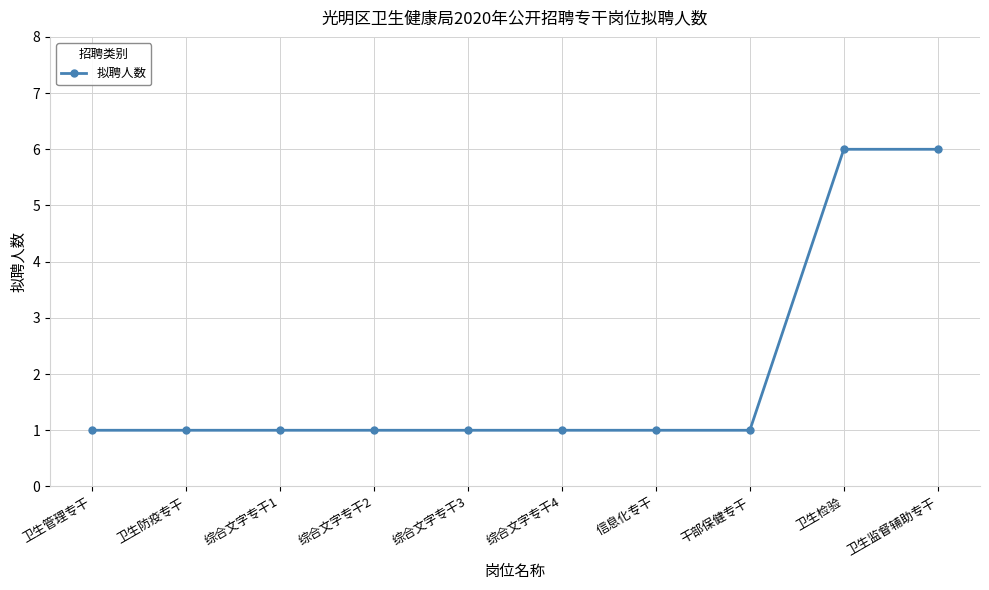

What is the greatest value displayed?

6